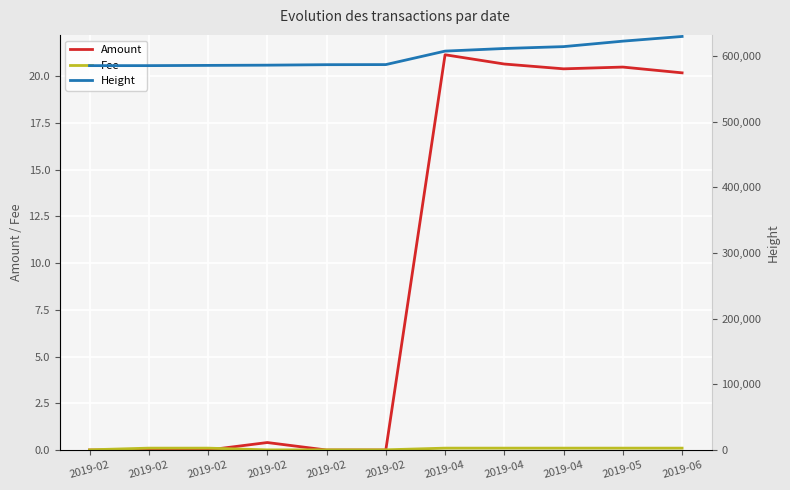

What is the minimum value for Height?

585425.0